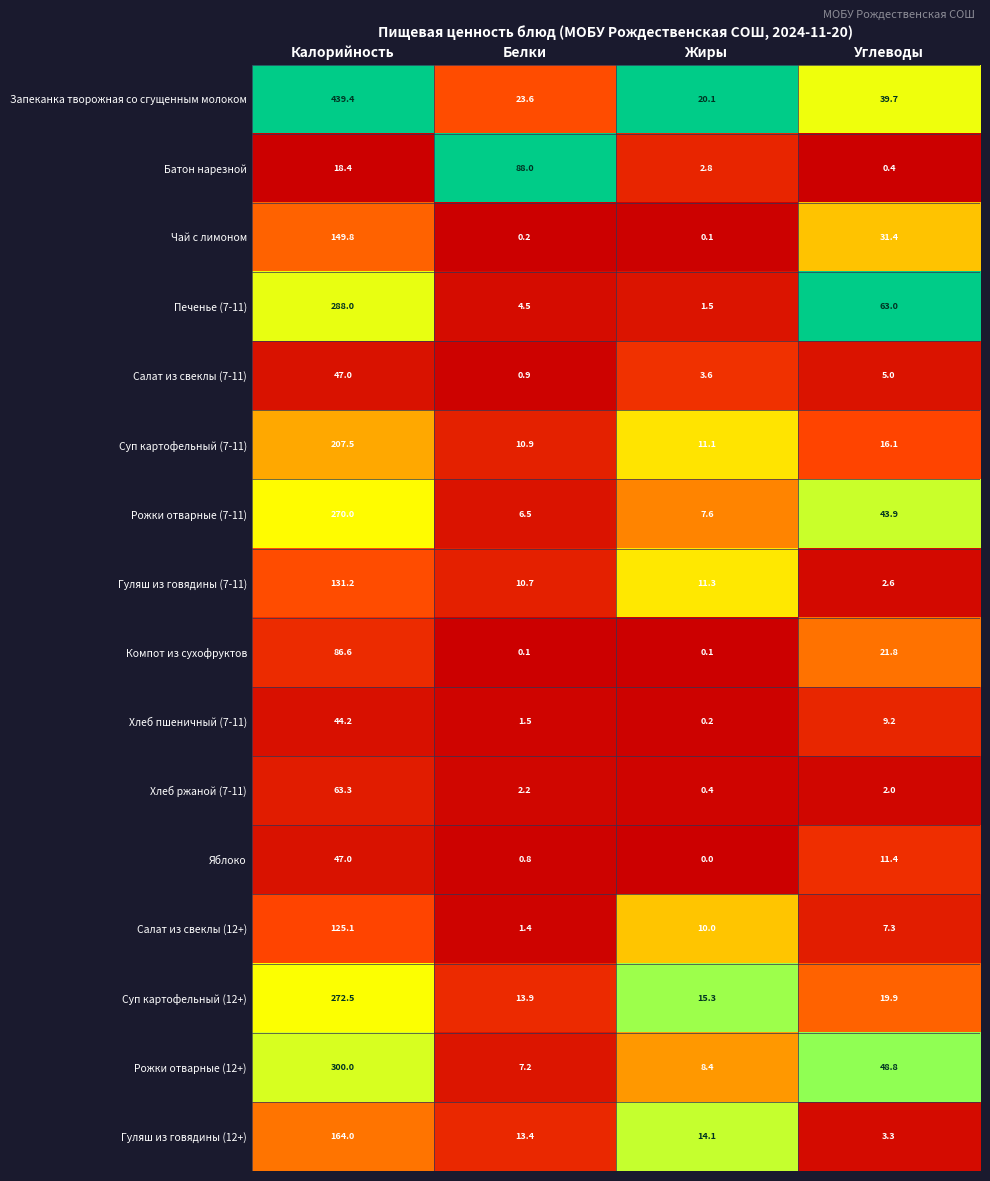

Is it true that Печенье (7-11) equals 63.0 at Углеводы?

True